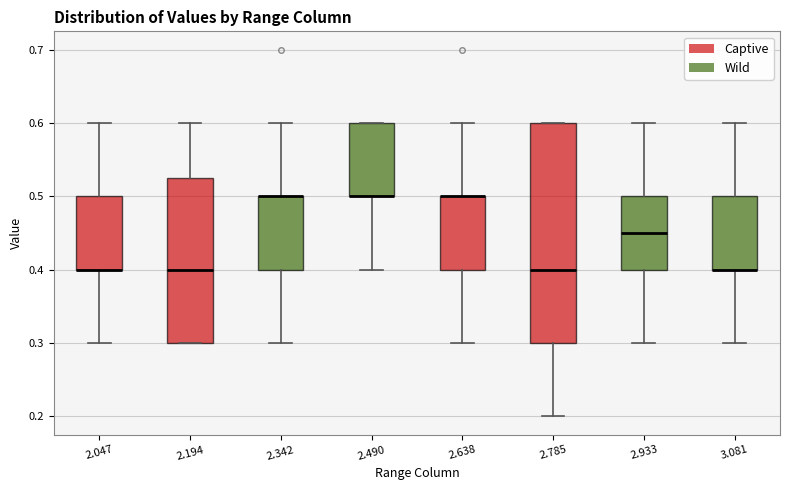

Where is the lower edge of the box at x = 2.194 on the y-axis? The values are not printed on the chart, so give them approximately, as read against the axis.

0.30